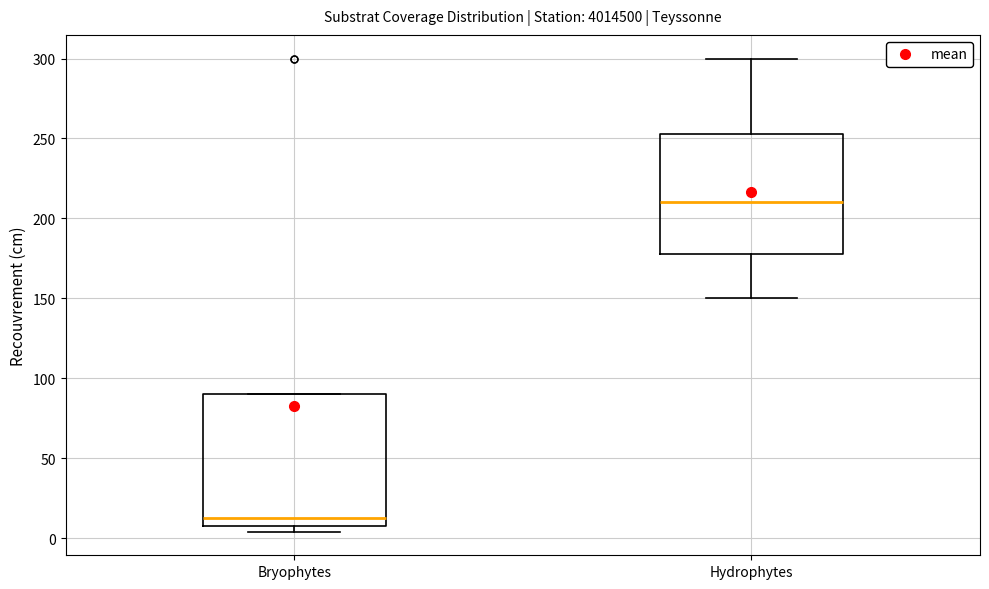

Where does the median line of the box for Hydrophytes sit on the y-axis? The values are not printed on the chart, so give them approximately, as read against the axis.

210